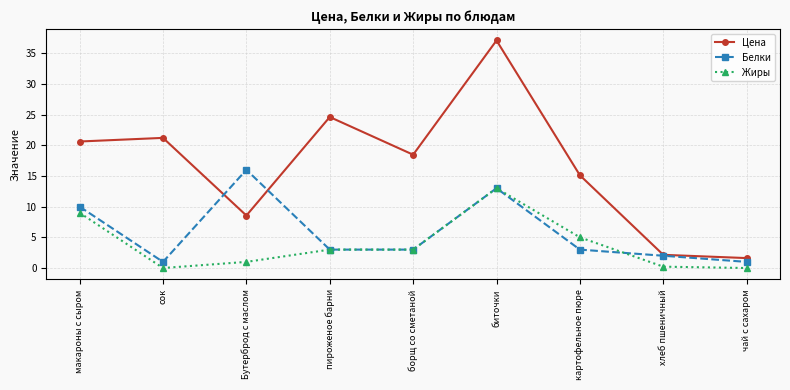

True or false: Жиры and Цена intersect in this chart.

False